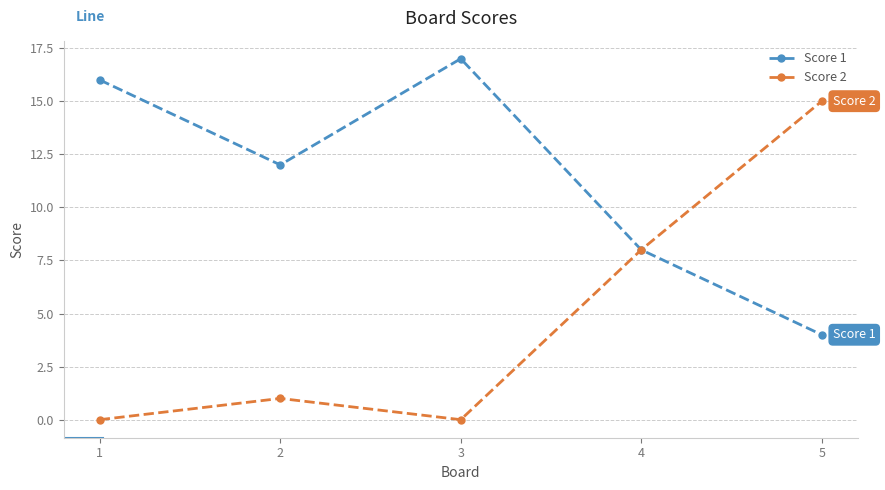

What is the value of the Score 1 point at the 2nd from the left?

12